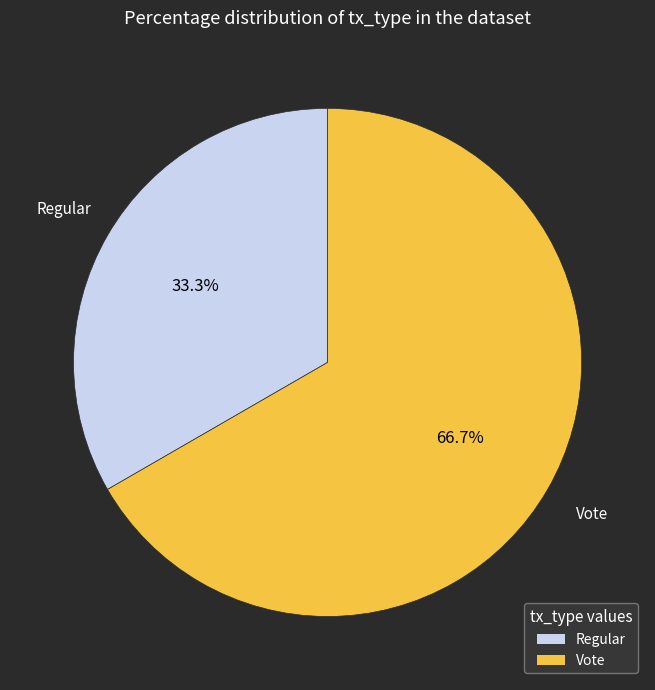

To the nearest percent, what is the difference between the Regular and Vote slice percentages?

33%